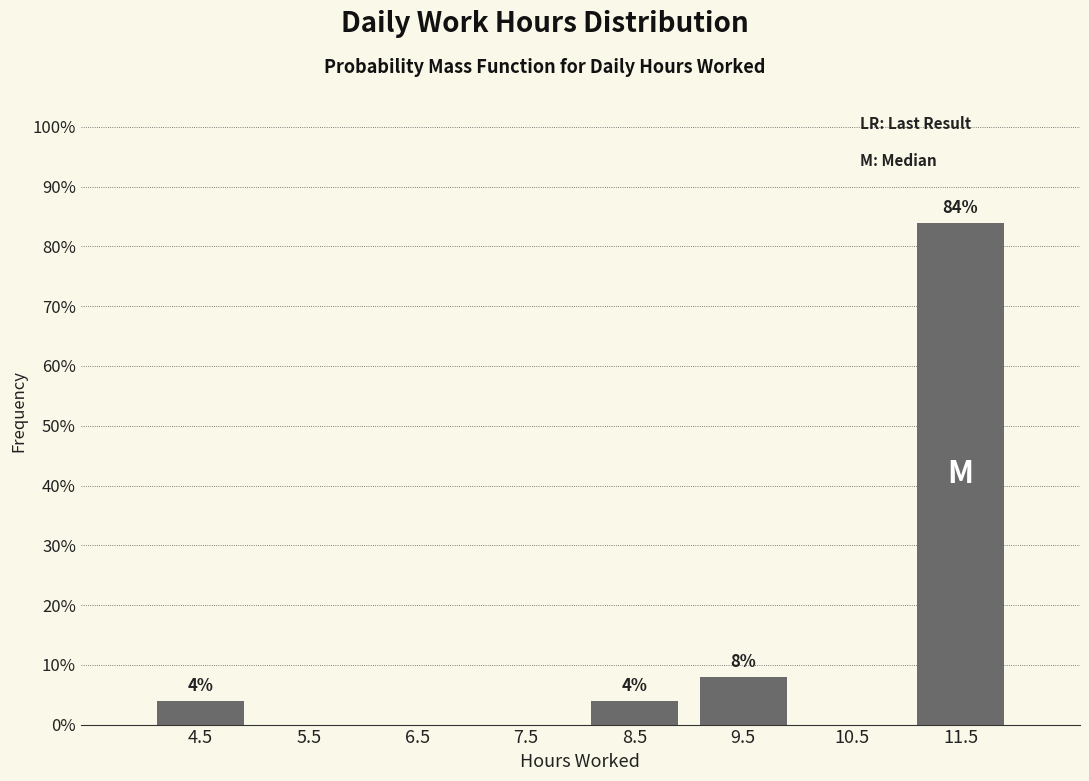

Over which range of the x-axis is the bar tallest?

11 to 12